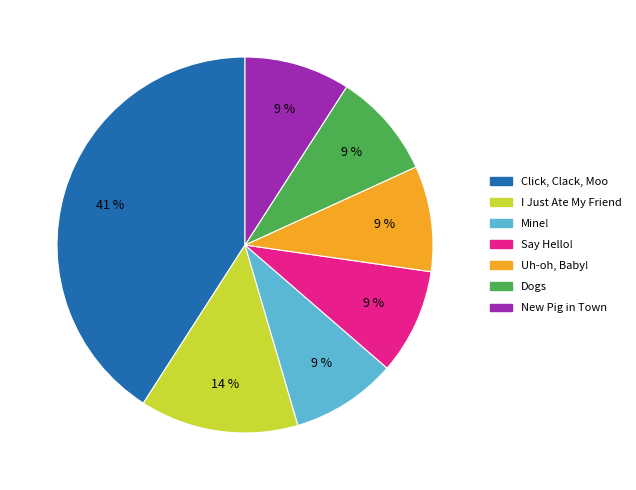

To the nearest percent, what percentage of the pie is I Just Ate My Friend?

14%